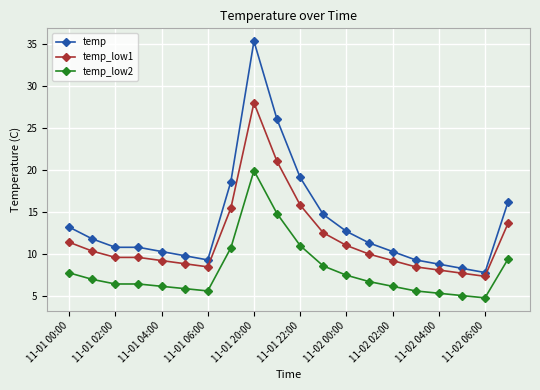

True or false: temp_low1 has more than 0 points higher than both neighbors.

True